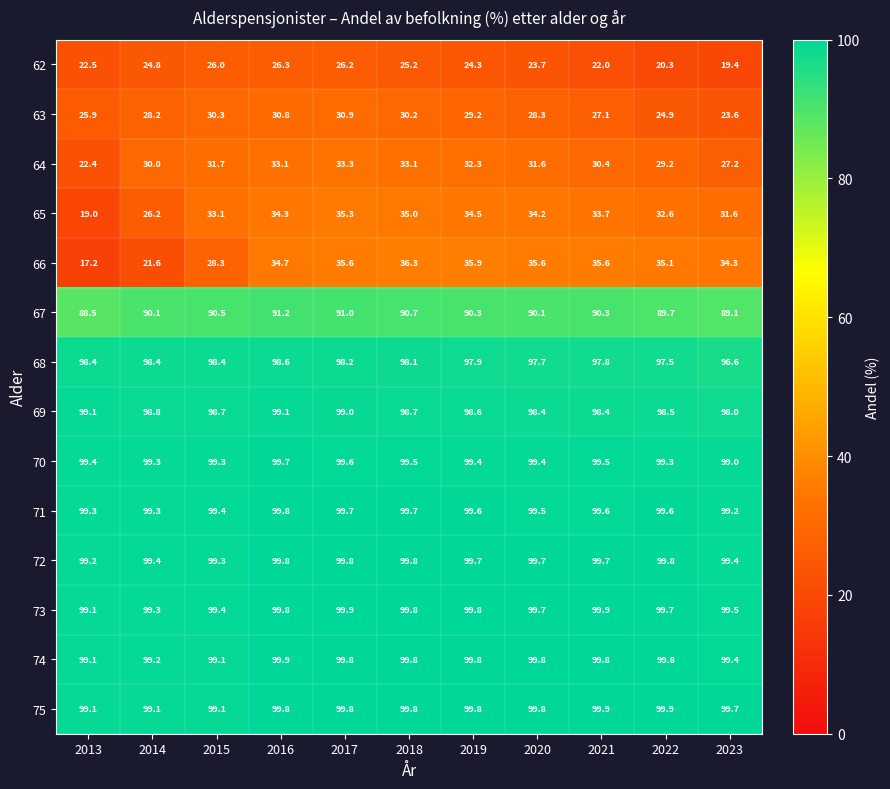

Which series has the largest range (max minus min)?

66